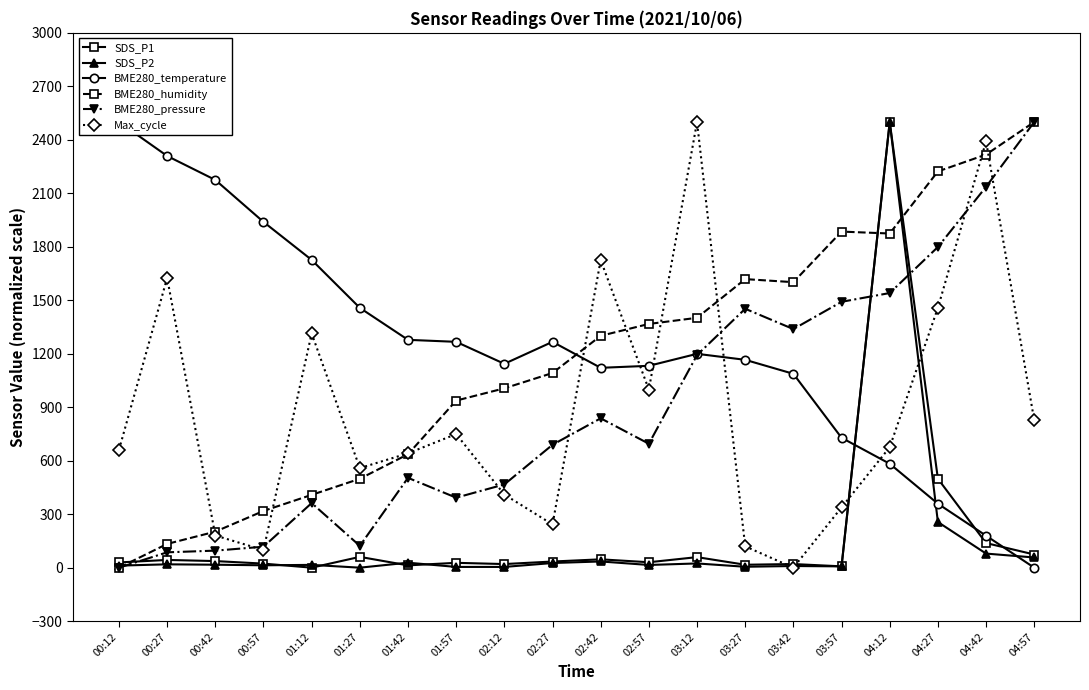

What is the sum of all SDS_P1 values?

3679.8